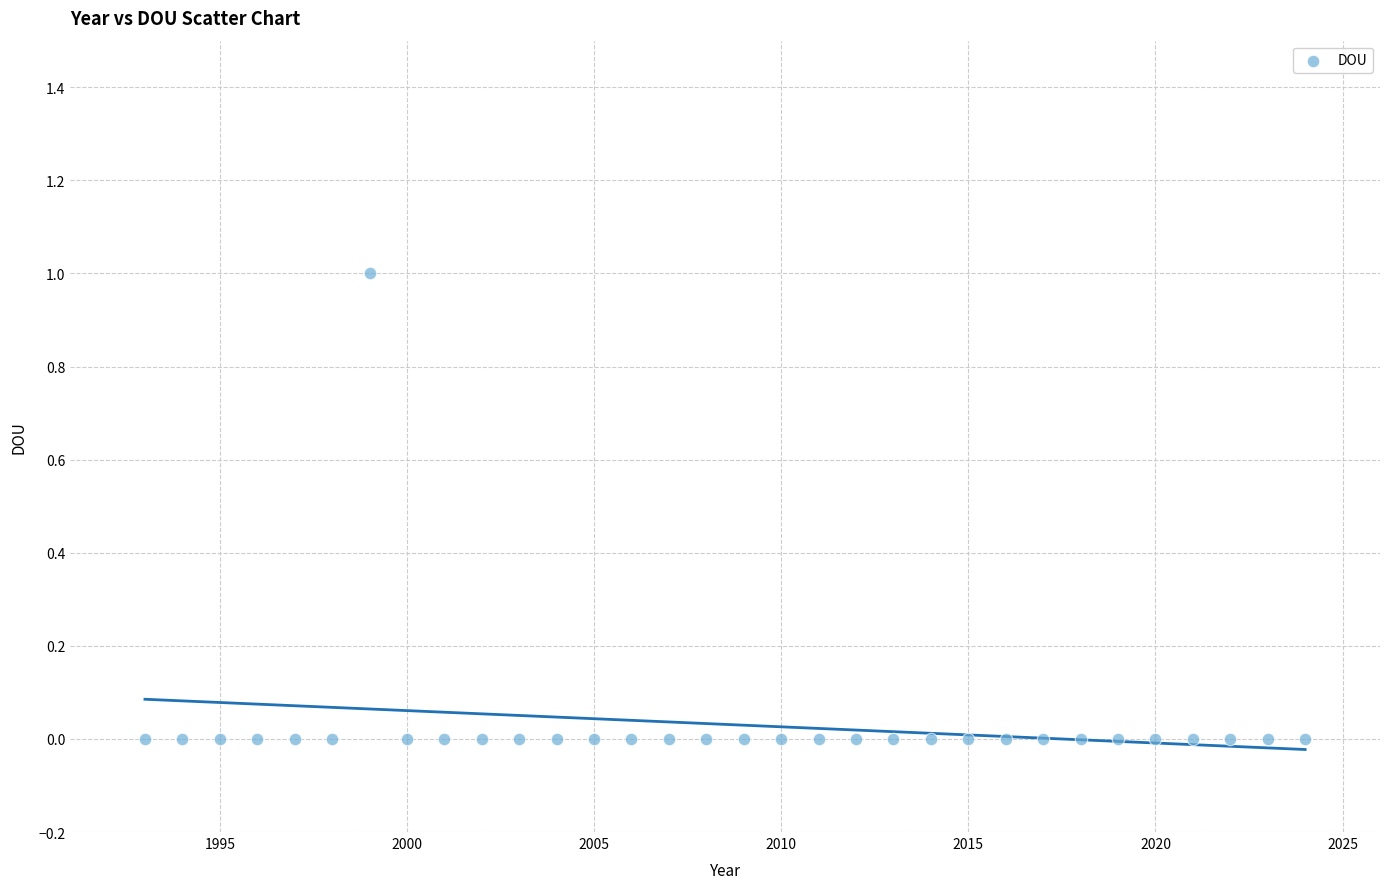

What is the range of X values (max minus min)?

31